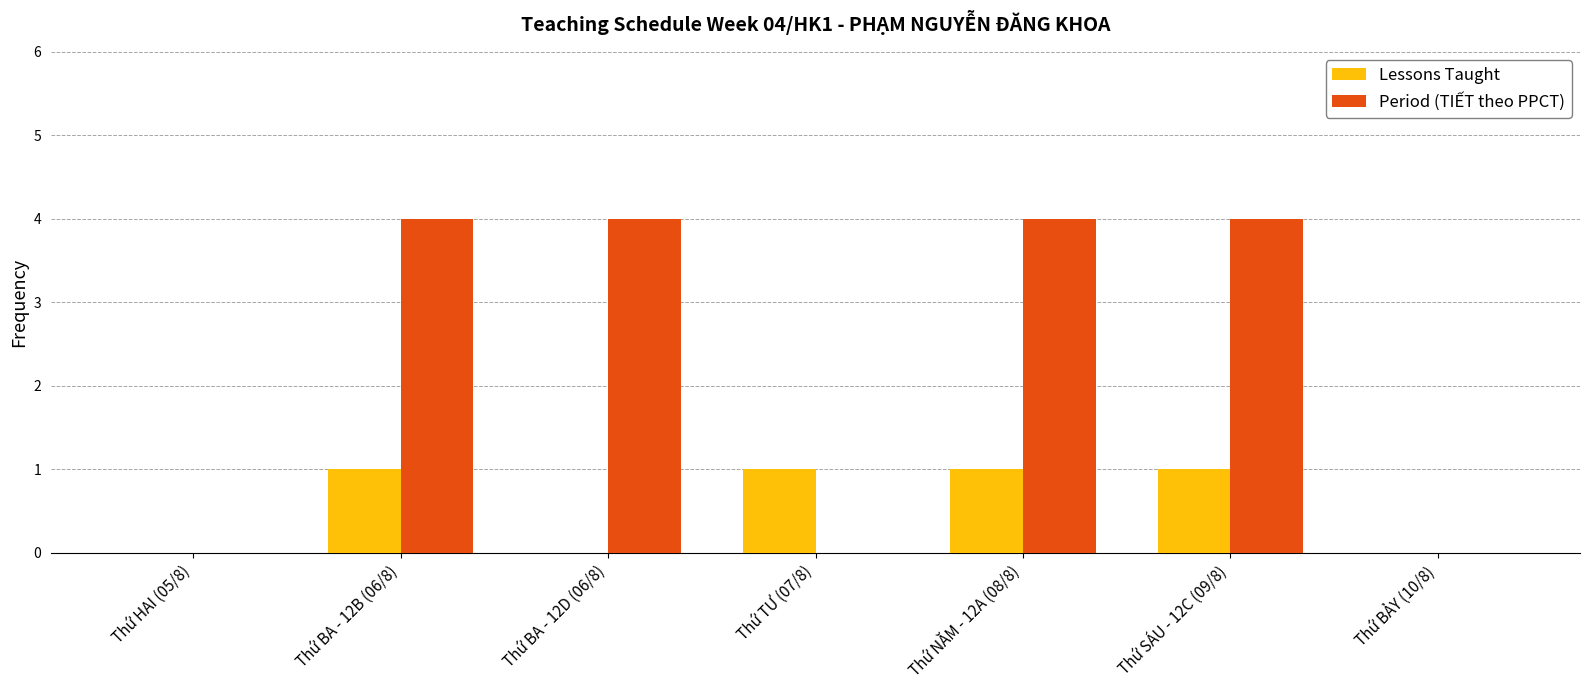

True or false: Period (TIẾT theo PPCT) has a value of 4 at Thứ BA - 12D (06/8).

True